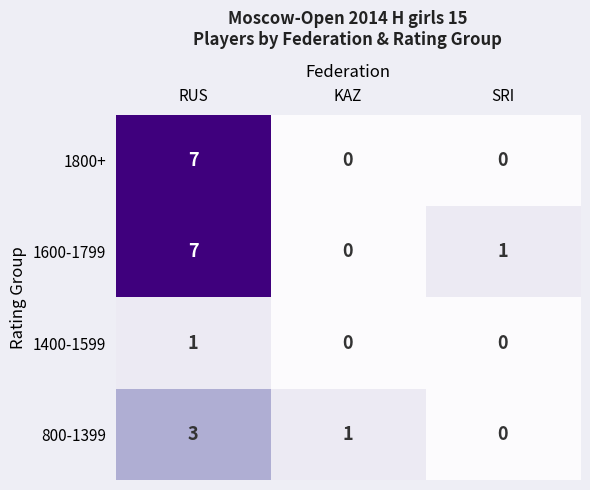

Is it true that 1800+ equals 4 at RUS?

False